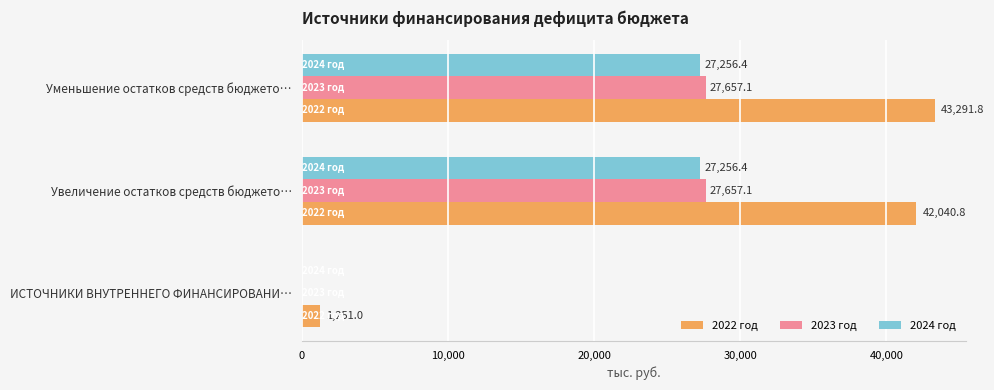

True or false: 2023 год has a value of 9891.4 at Увеличение остатков средств бюджето….

False